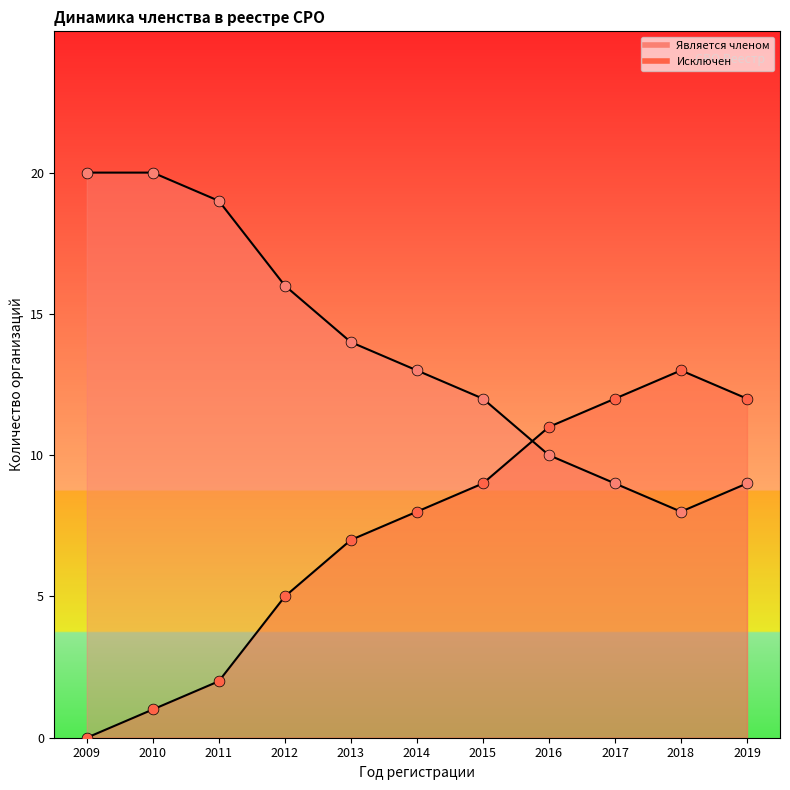

At how many categories does at least one series exceed 8?

11